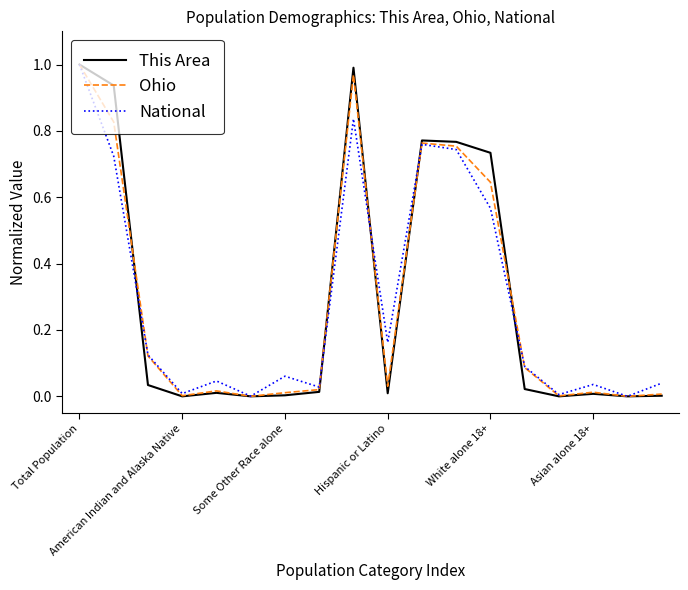

Does the chart have visible grid lines?

No